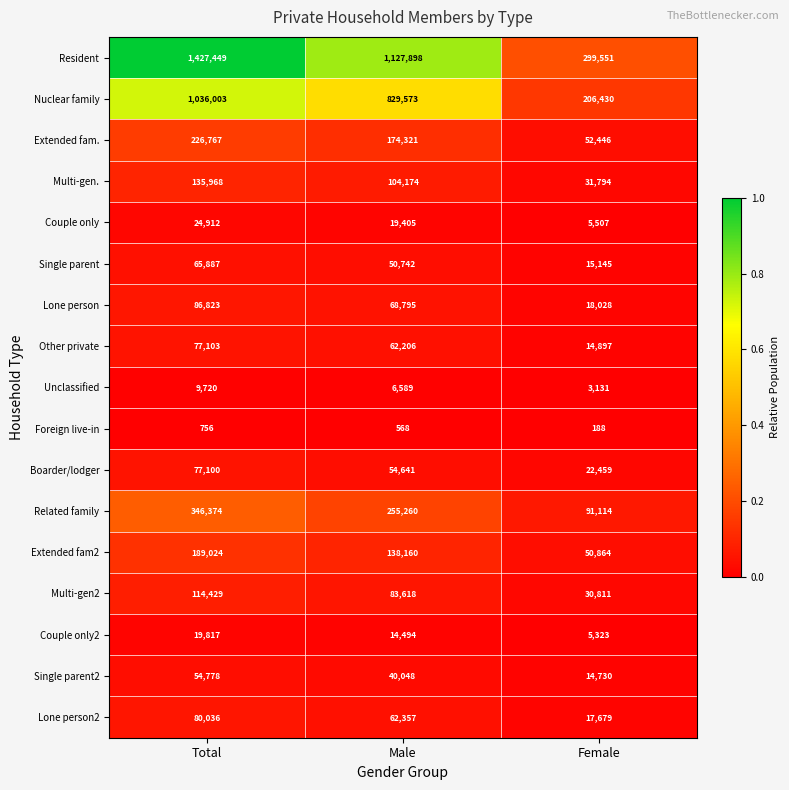

List the series in order of their peak value, lowest first.

Foreign live-in, Unclassified, Couple only2, Couple only, Single parent2, Single parent, Boarder/lodger, Other private, Lone person2, Lone person, Multi-gen2, Multi-gen., Extended fam2, Extended fam., Related family, Nuclear family, Resident